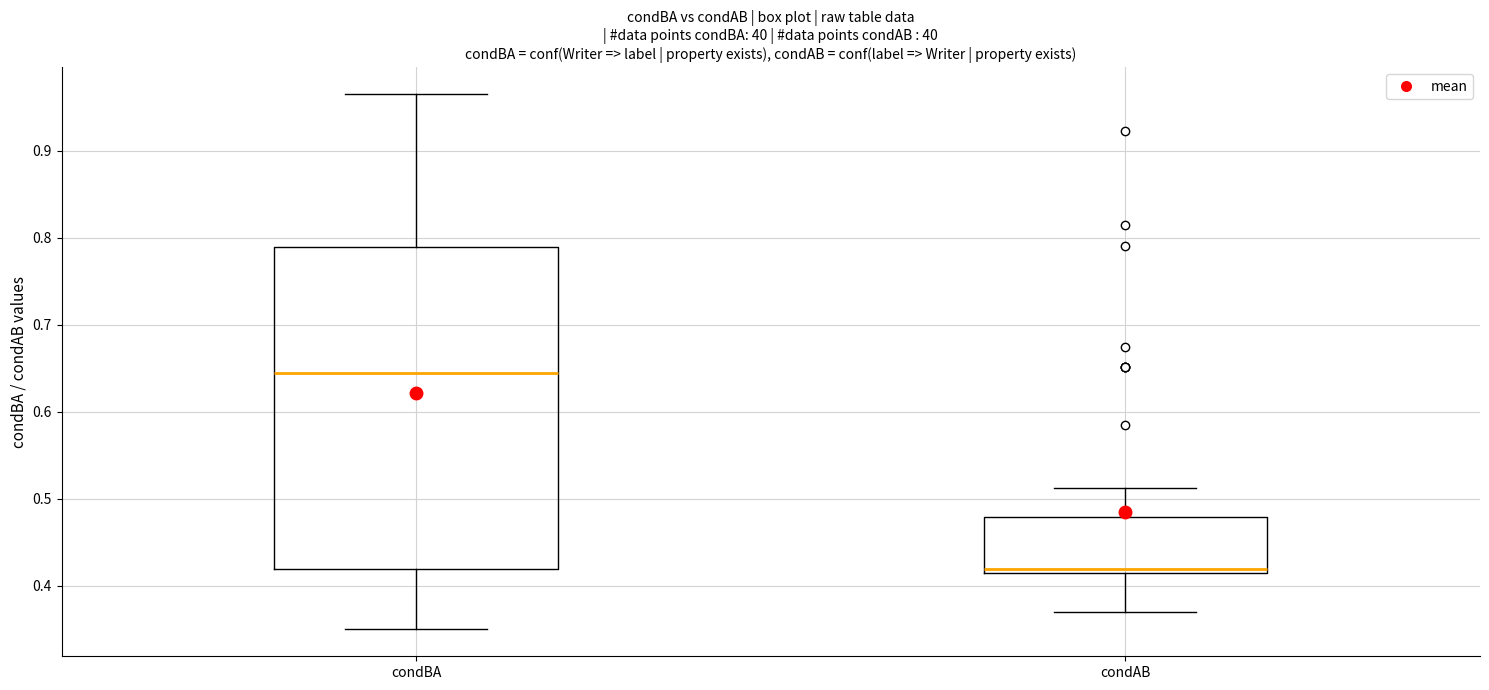

Where is the upper edge of the box for condBA on the y-axis? The values are not printed on the chart, so give them approximately, as read against the axis.

0.79